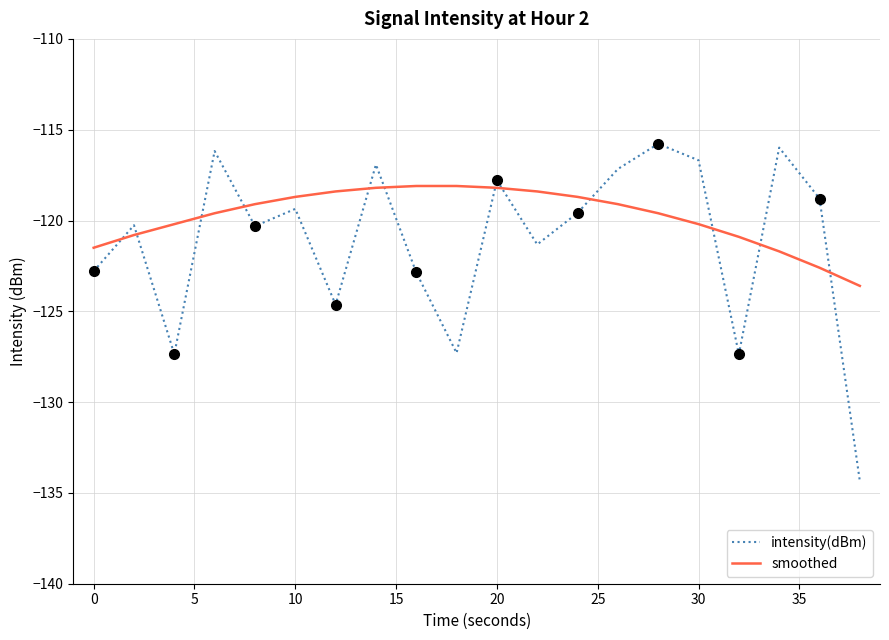

What is the lowest value of the smoothed series?

-123.6